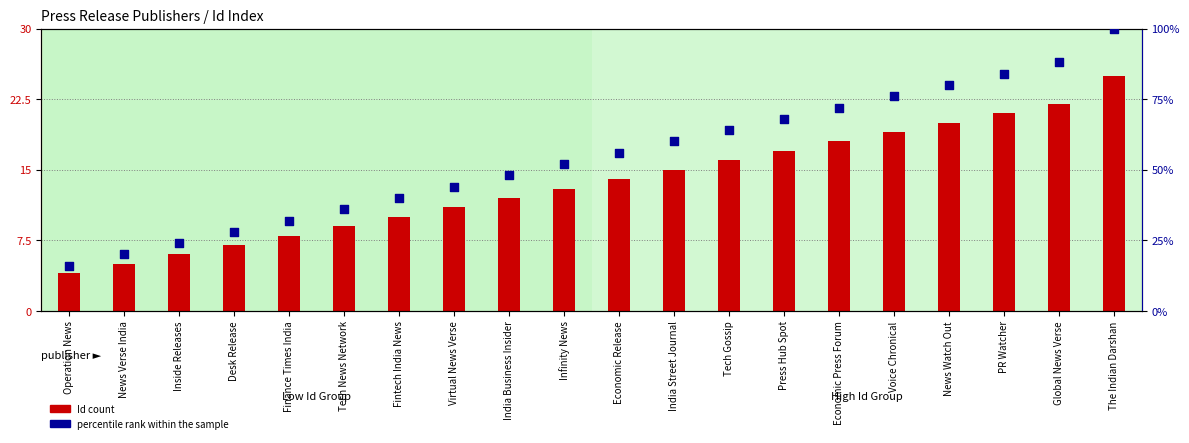

Which series has the largest total across all categories?

percentile rank within the sample